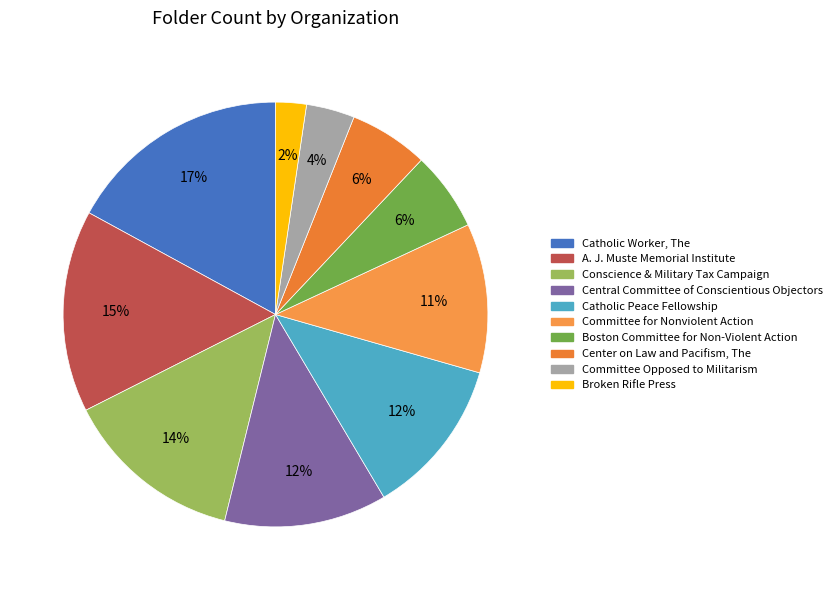

To the nearest percent, what is the combined percentage of Broken Rifle Press and Center on Law and Pacifism, The?

8%